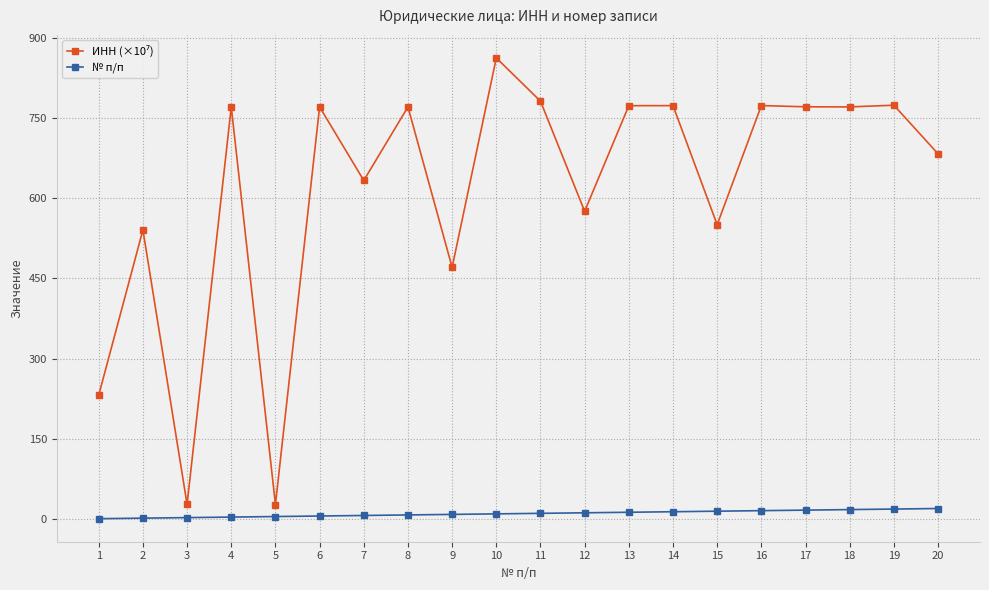

What is the maximum value for № п/п?

20.0